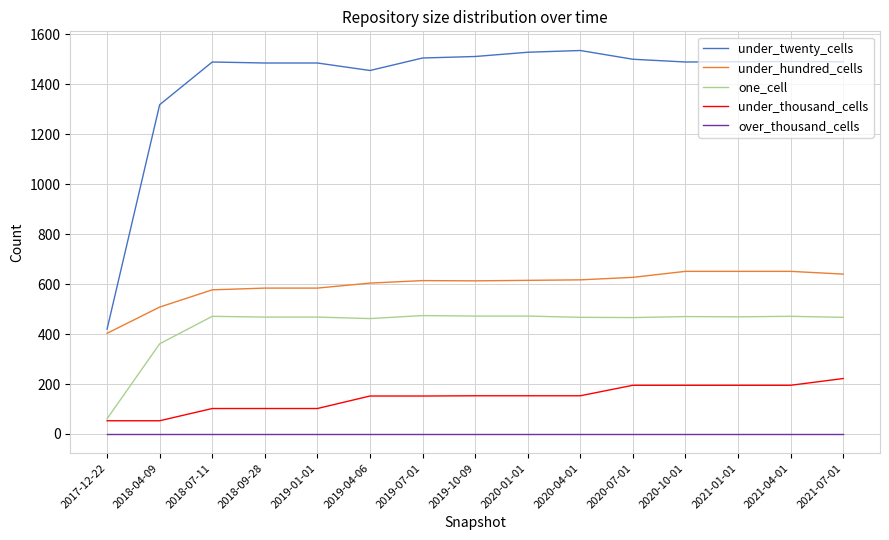

What is the difference between the highest and lowest values at 2018-07-11?

1489